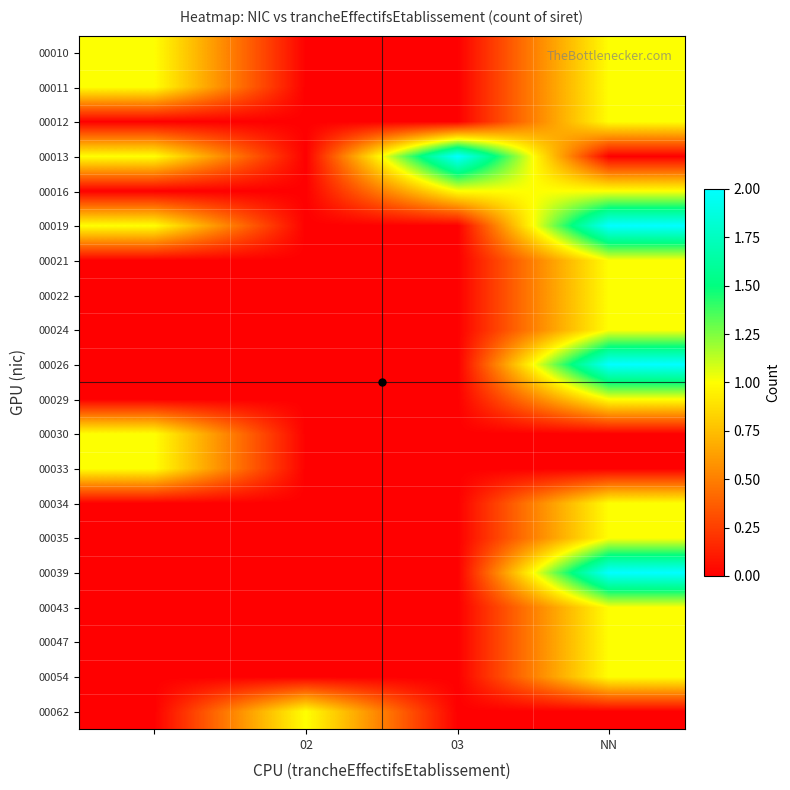

At how many categories does at least one series exceed 1?

2